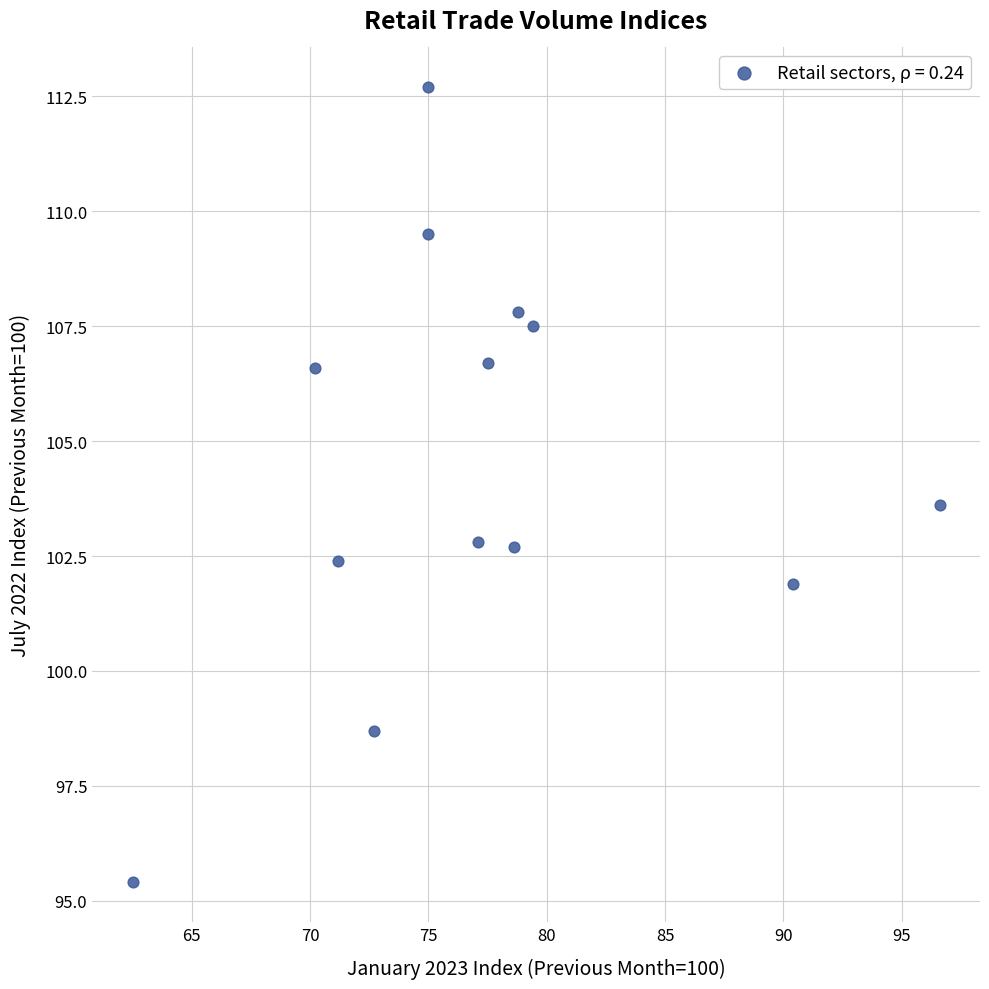

What is the range of Y values (max minus min)?

17.3